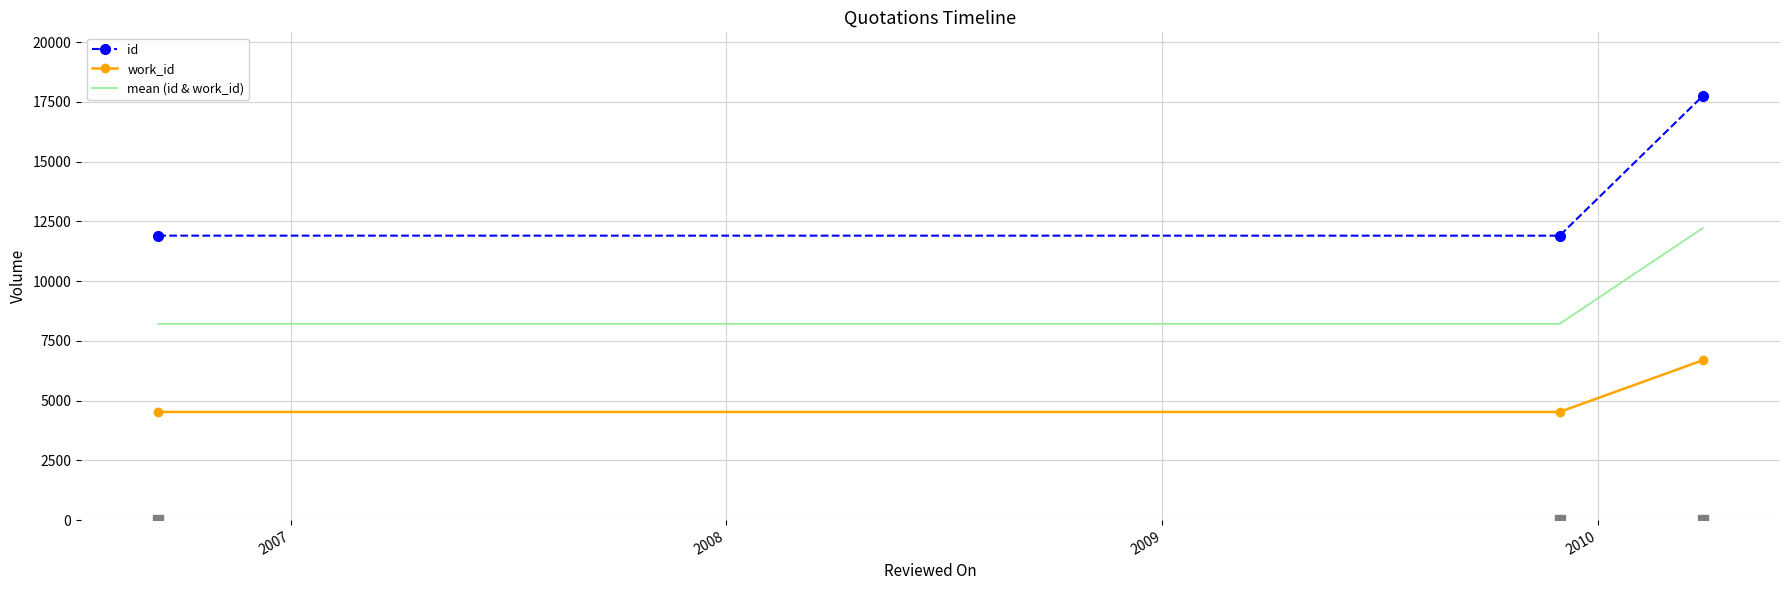

At how many categories does at least one series exceed 15651?

1